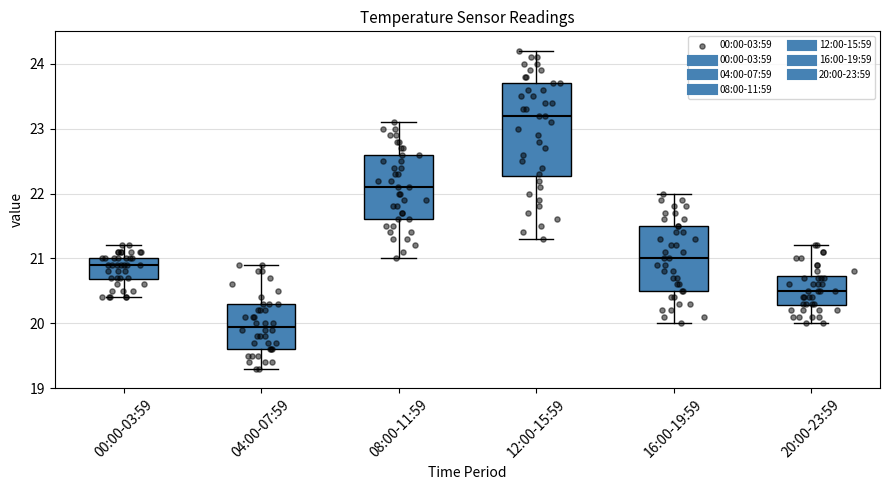

Where does the upper whisker of the box for 16:00-19:59 end on the y-axis? The values are not printed on the chart, so give them approximately, as read against the axis.

22.0